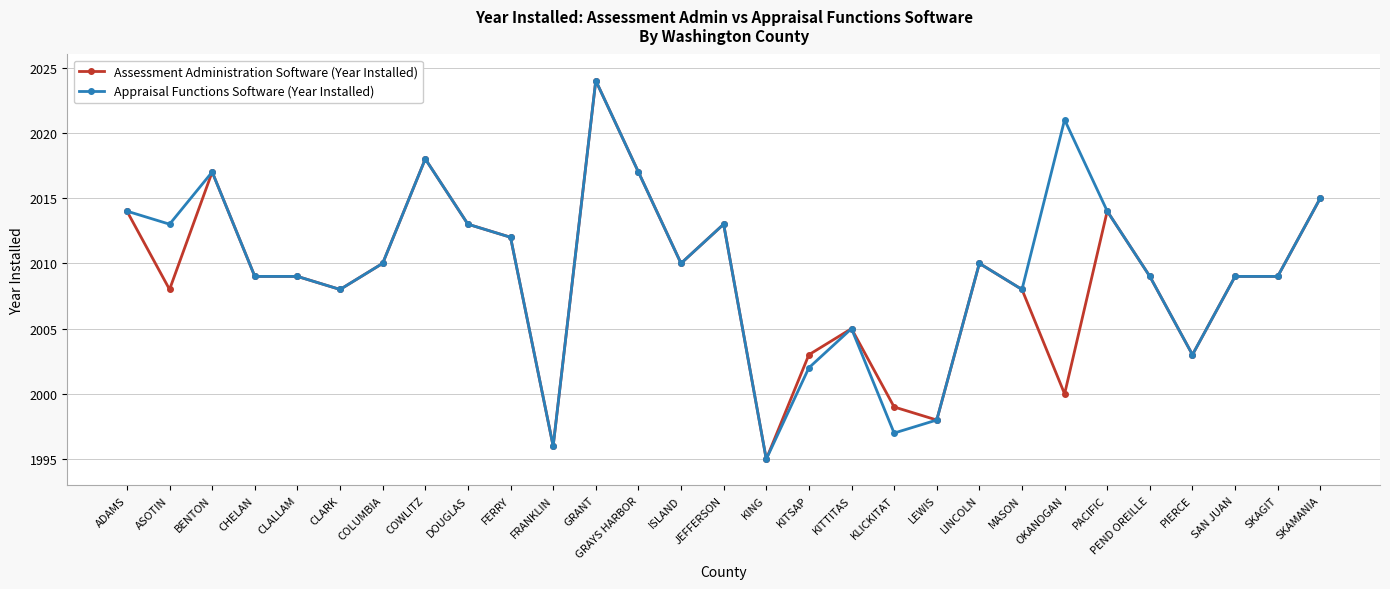

What is the maximum value shown in the chart?

2024